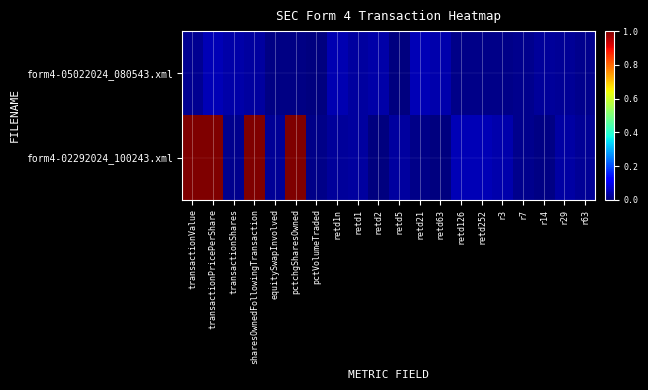

Reading left to right, what are all the values shown in this chart?

form4-05022024_080543.xml: transactionValue=0.0	transactionPricePerShare=0.0	transactionShares=0.0	sharesOwnedFollowingTransaction=0.0	equitySwapInvolved=0.0	pctchgSharesOwned=0.0	pctVolumeTraded=0.0	retd1n=0.0	retd1=0.0	retd2=0.0	retd5=0.0	retd21=0.0	retd63=0.0	retd126=0.0	retd252=0.0	r3=0.0	r7=0.0	r14=0.0	r29=0.0	r63=0.0
form4-02292024_100243.xml: transactionValue=1.0	transactionPricePerShare=1.0	transactionShares=0.0	sharesOwnedFollowingTransaction=1.0	equitySwapInvolved=0.0	pctchgSharesOwned=1.0	pctVolumeTraded=0.0	retd1n=0.0	retd1=0.0	retd2=0.0	retd5=0.0	retd21=0.0	retd63=0.0	retd126=0.0	retd252=0.0	r3=0.0	r7=0.0	r14=0.0	r29=0.0	r63=0.0